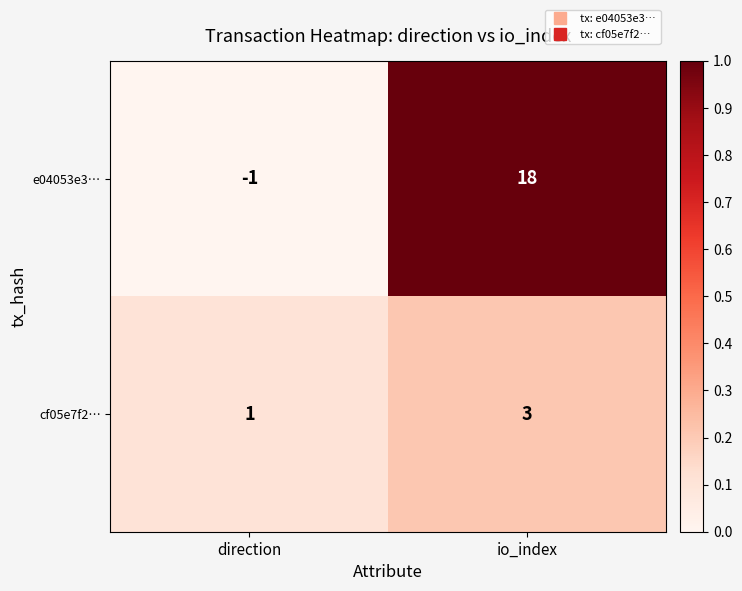

What is the total value across all series at io_index?

21